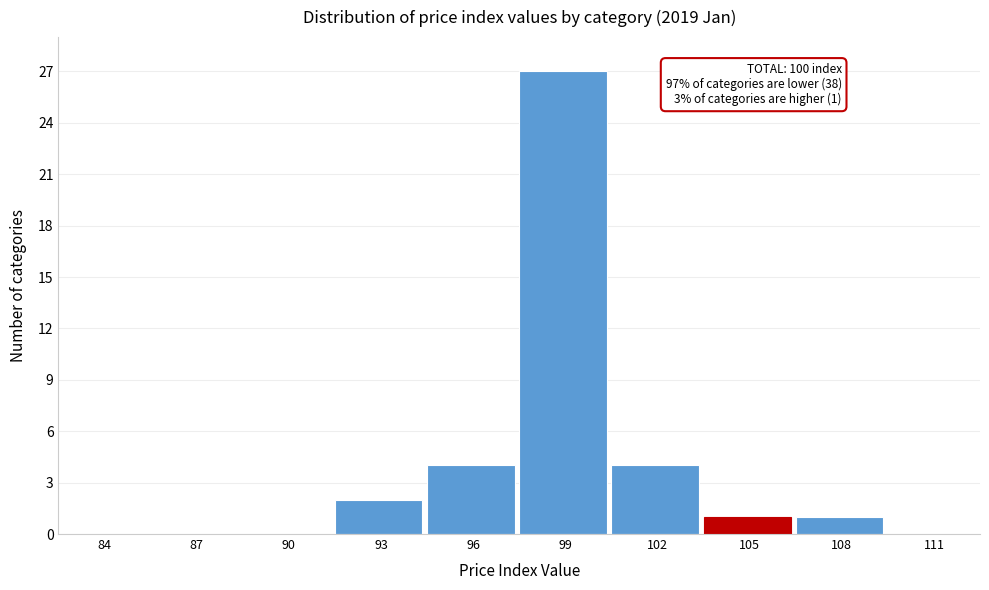

Reading left to right, what are all the values shown in this chart?

84=0	87=0	90=0	93=2	96=4	99=27	102=4	105=1	108=1	111=0